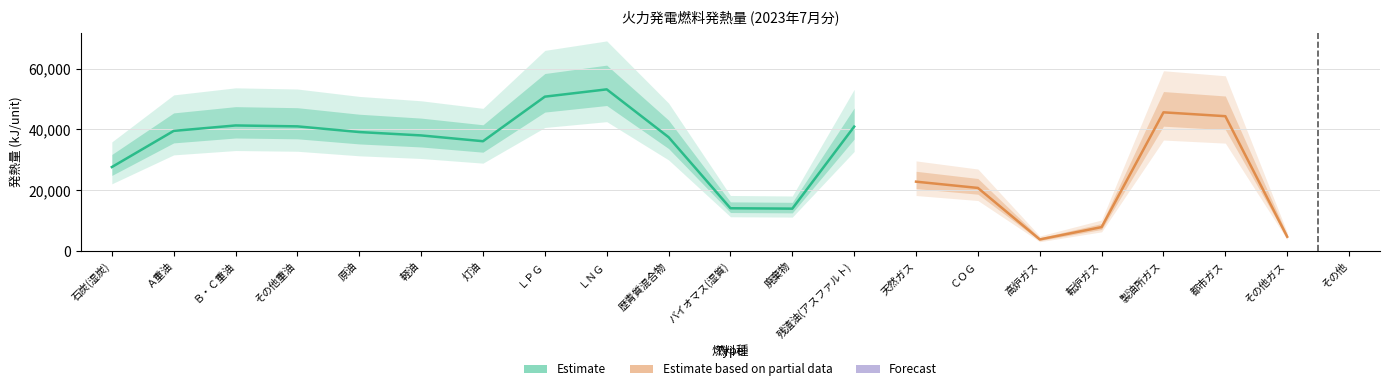

What is the maximum value shown in the chart?

53160